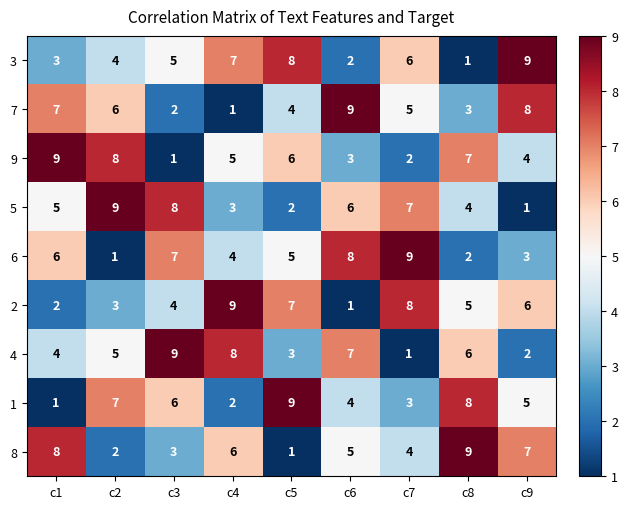

What is the total value across all series at c7?

45